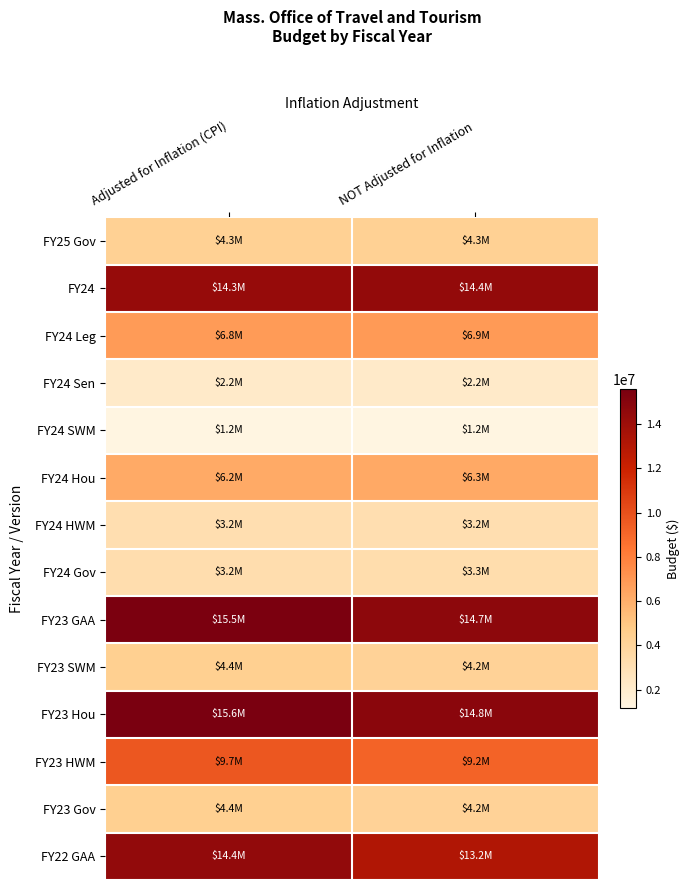

Which series has the largest range (max minus min)?

FY22 GAA